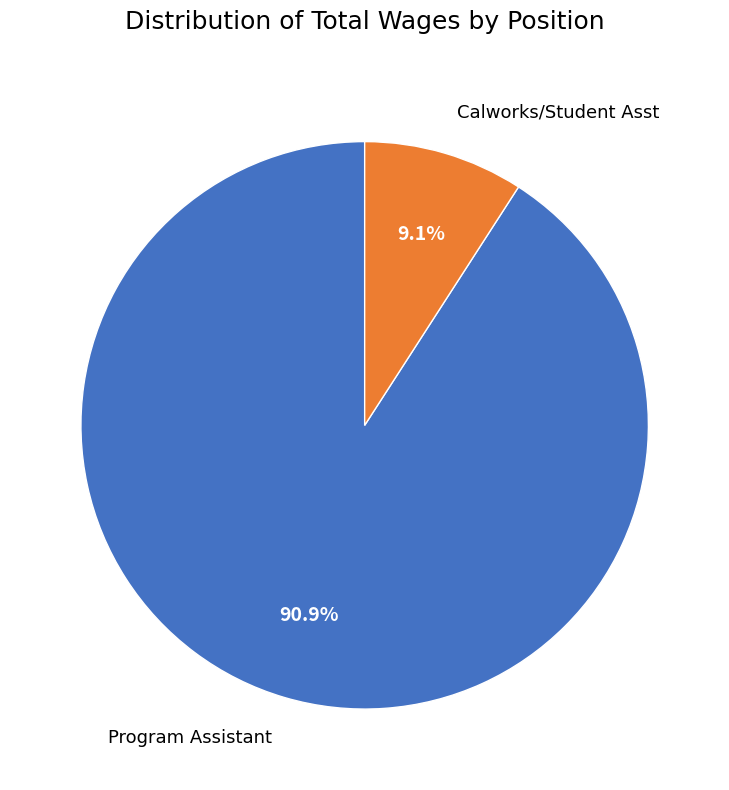

To the nearest percent, what is the difference between the largest and smallest slice percentages?

82%